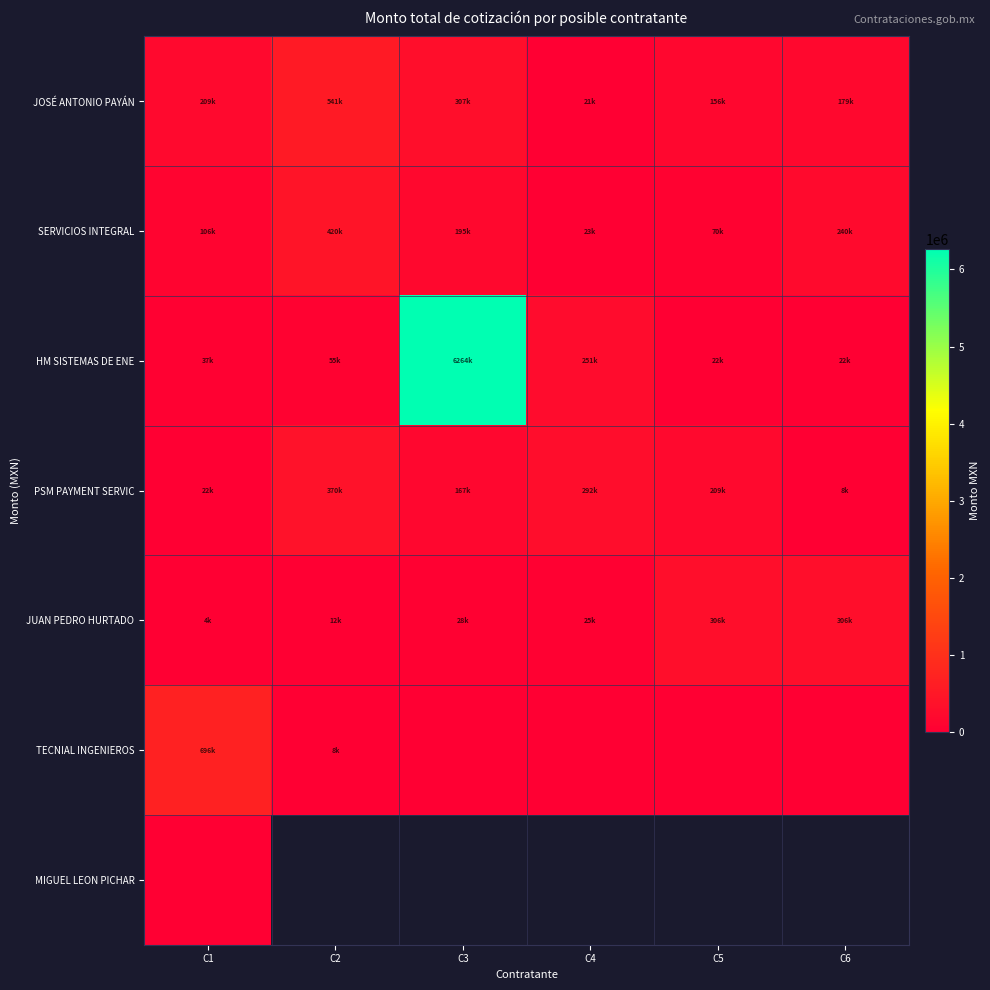

Which series has the widest spread of values?

HM SISTEMAS DE ENE